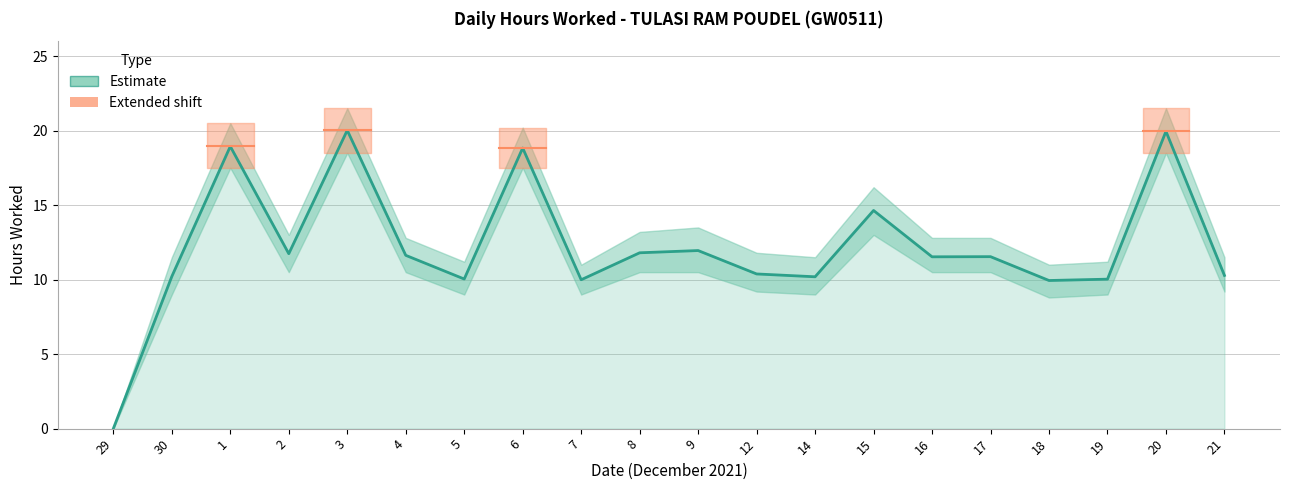

Reading right to left, extract all data points from this chart.

21=10.3	20=19.9	19=10.0	18=9.9	17=11.5	16=11.5	15=14.6	14=10.2	12=10.4	9=11.9	8=11.8	7=10.0	6=18.8	5=10.0	4=11.6	3=20.0	2=11.7	1=18.9	30=10.2	29=0.0